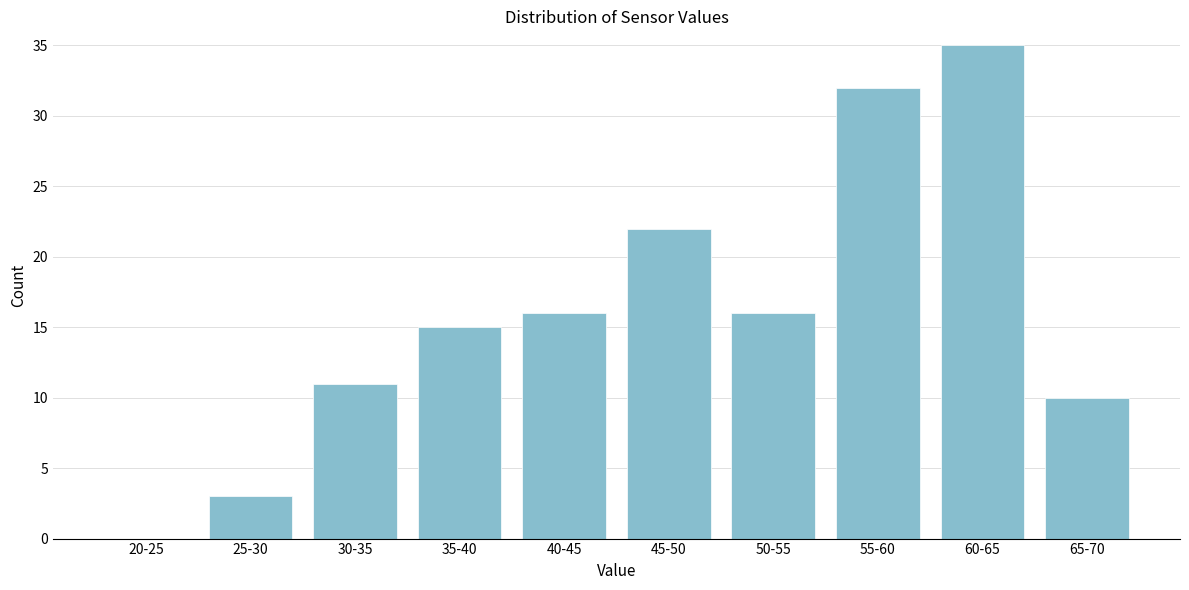

Reading left to right, what are all the values shown in this chart?

20-25=0	25-30=3	30-35=11	35-40=15	40-45=16	45-50=22	50-55=16	55-60=32	60-65=35	65-70=10